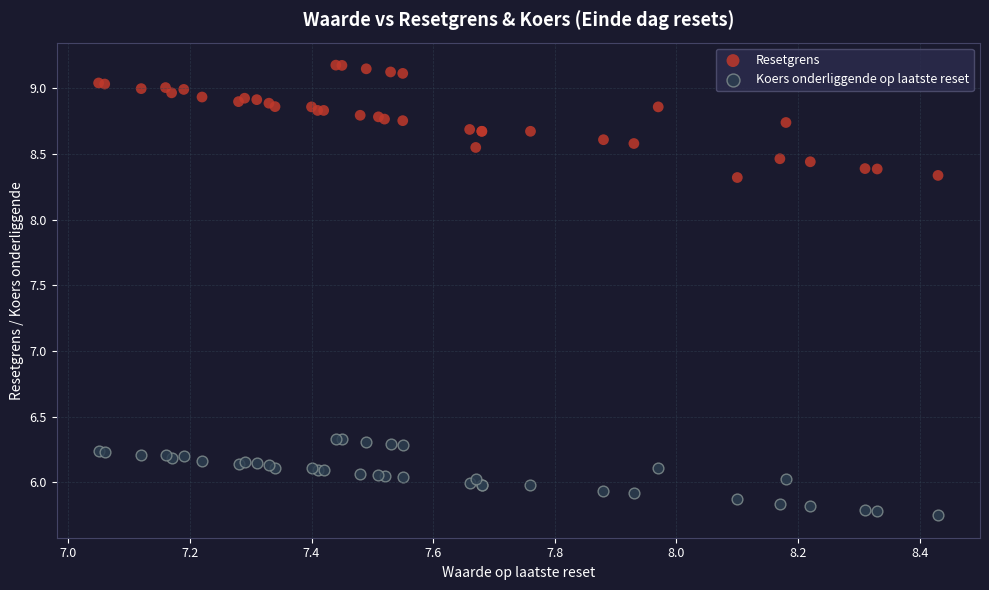

Which series reaches the maximum Y coordinate?

Resetgrens